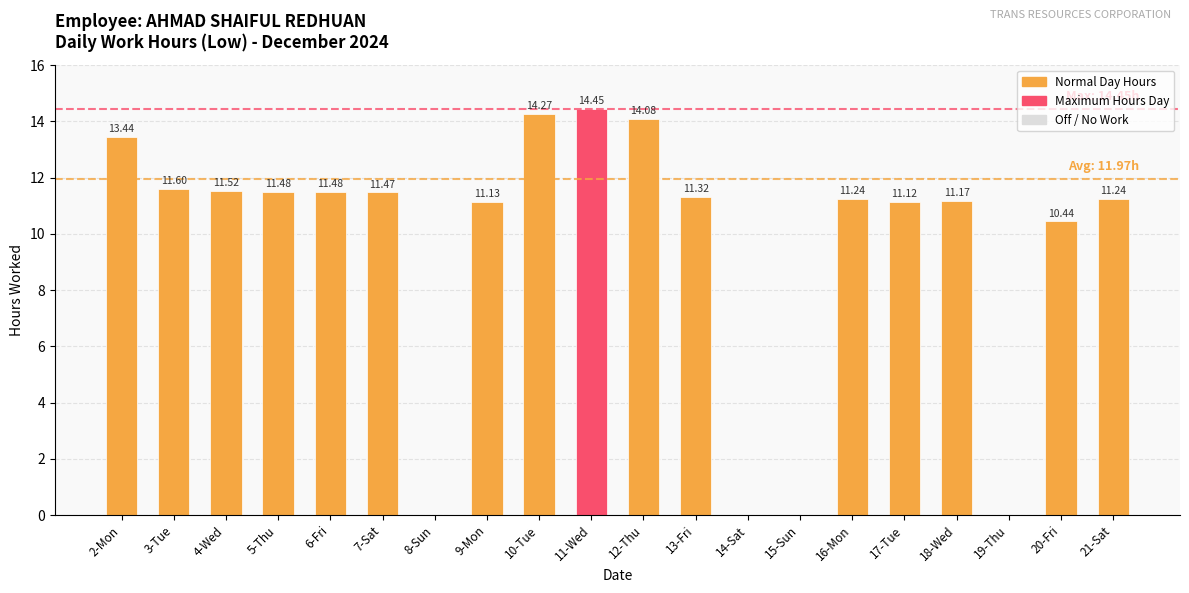

How many positive values are there?

16